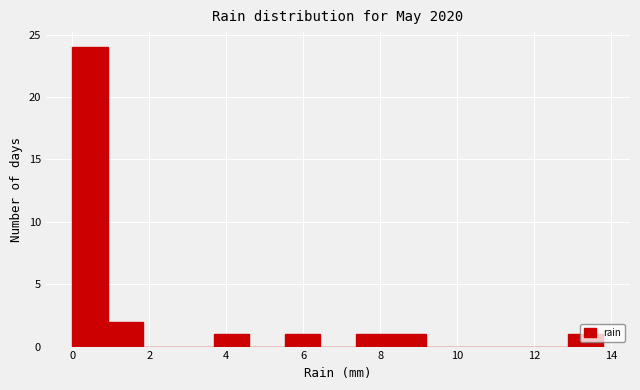

Reading left to right, transcribe this chart: for each bar, give the range it covers on the x-axis and its height. Neither the bar edges nor the heights are printed on the chart, so give them approximately, as read against the axes.

0.00 to 0.92: 24
0.92 to 1.84: 2
1.84 to 2.76: 0
2.76 to 3.68: 0
3.68 to 4.60: 1
4.60 to 5.52: 0
5.52 to 6.44: 1
6.44 to 7.36: 0
7.36 to 8.28: 1
8.28 to 9.20: 1
9.20 to 10.12: 0
10.12 to 11.04: 0
11.04 to 11.96: 0
11.96 to 12.88: 0
12.88 to 13.80: 1